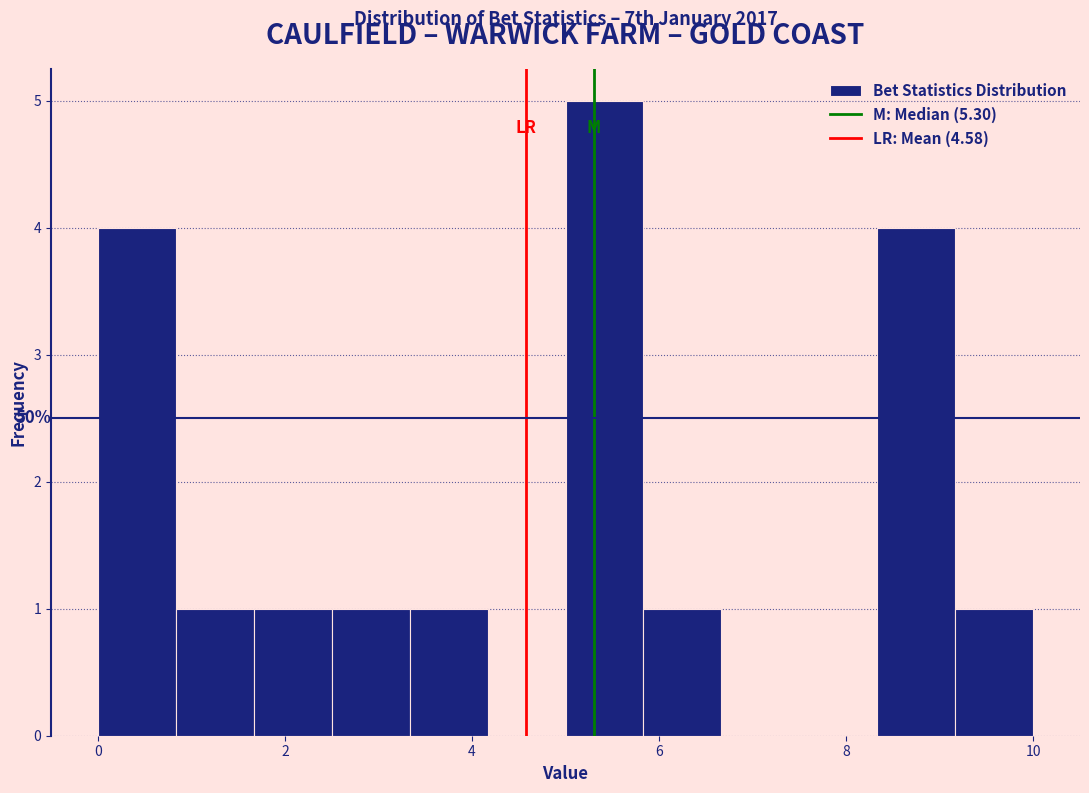

Which range on the x-axis has the tallest bar?

5.0 to 5.8